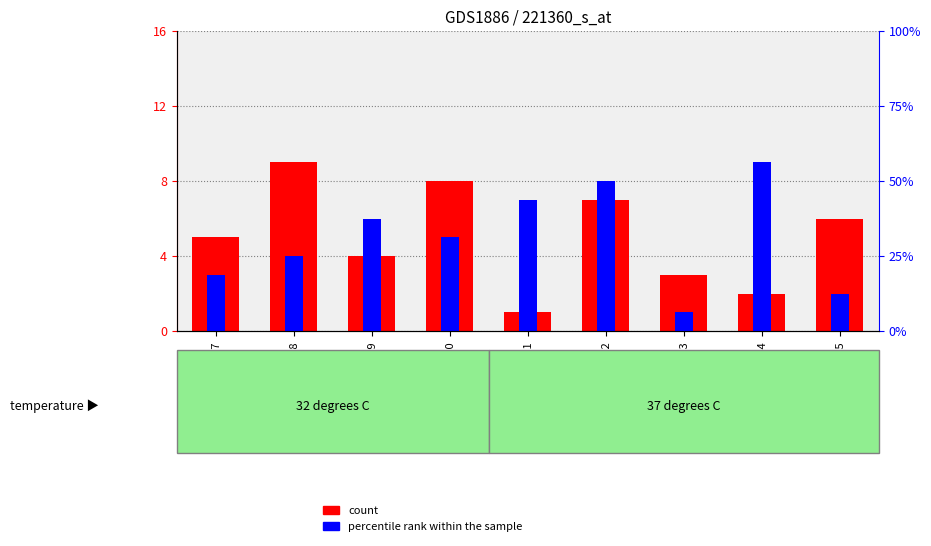

What is the difference between the highest and lowest values at GSM99699?

2